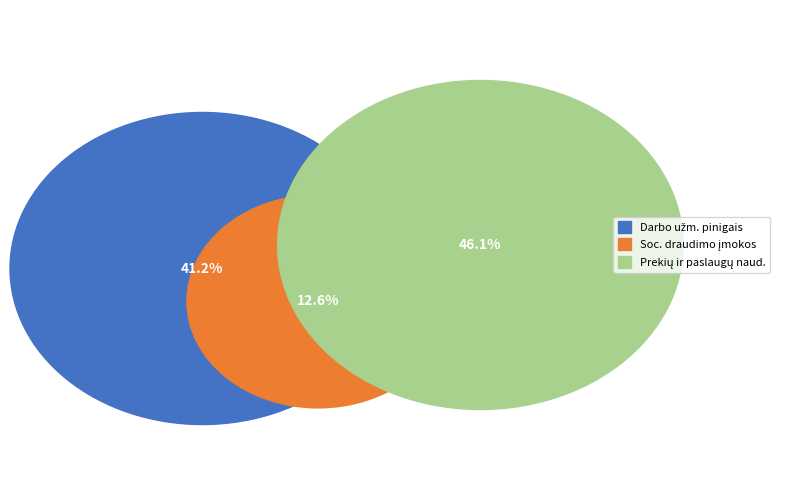

Does Prekių ir paslaugų naudojimas represent more than half of the total?

No